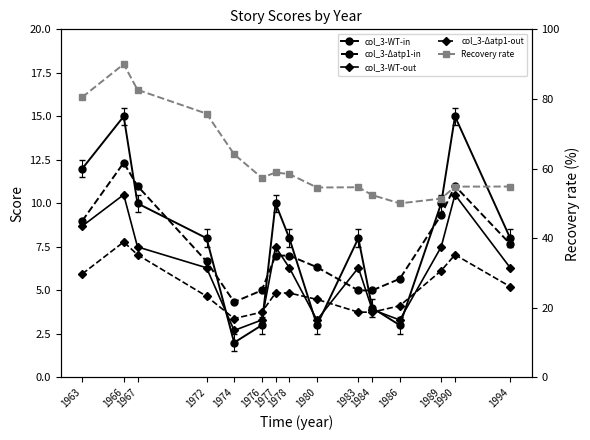

Is it true that col_3-Δatp1-out equals 6.0 at 1976?

False